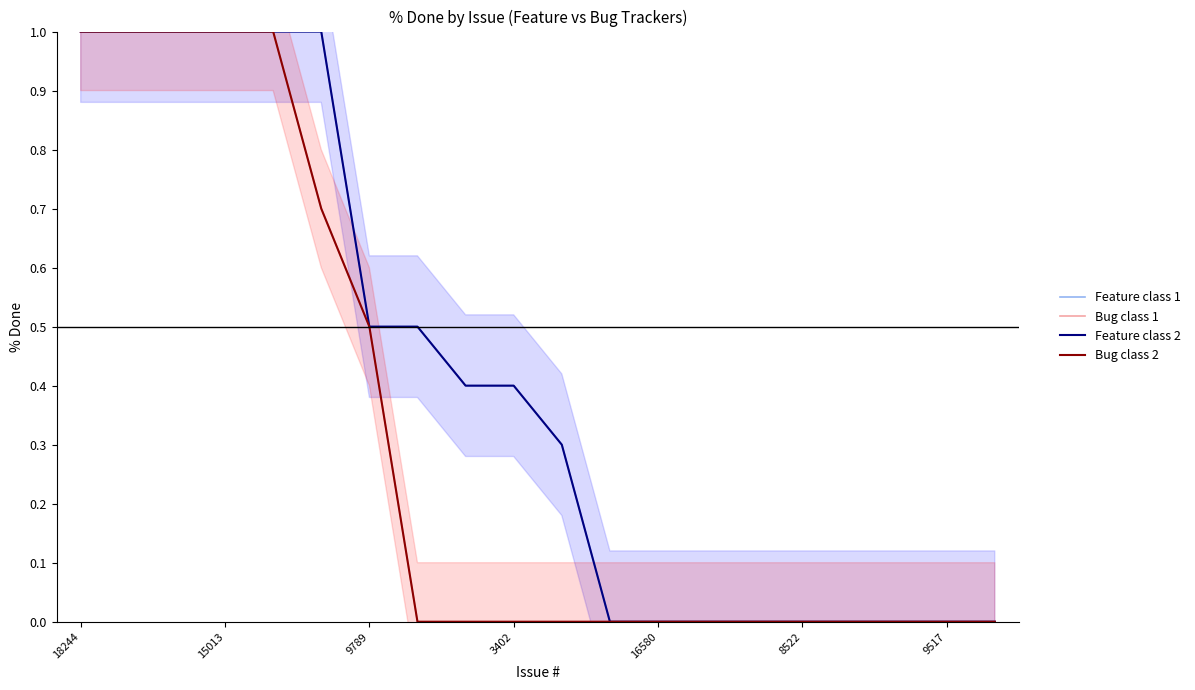

True or false: Feature class 2 and Feature class 1 intersect in this chart.

False